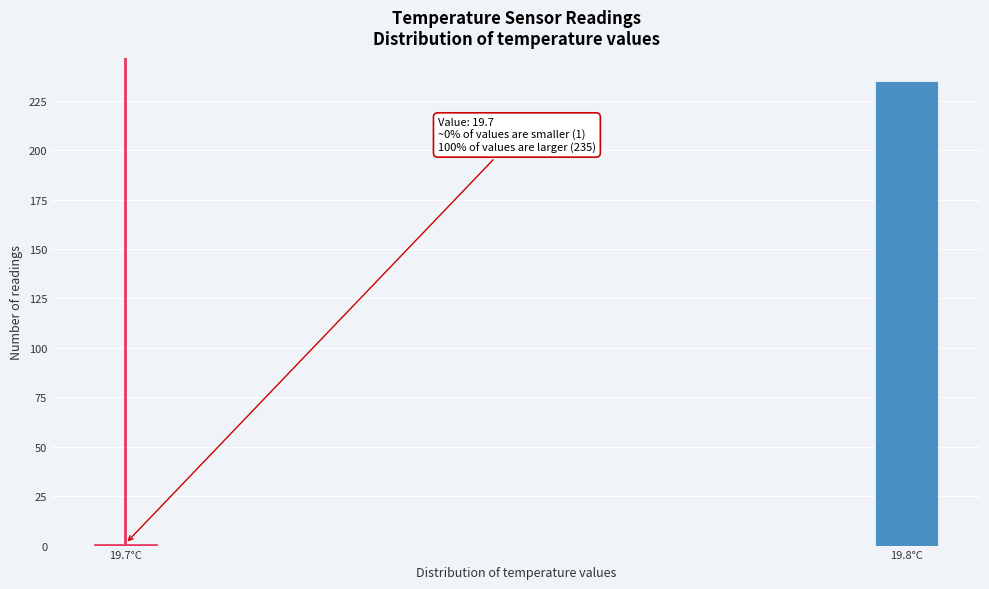

Reading left to right, extract all data points from this chart.

1	235